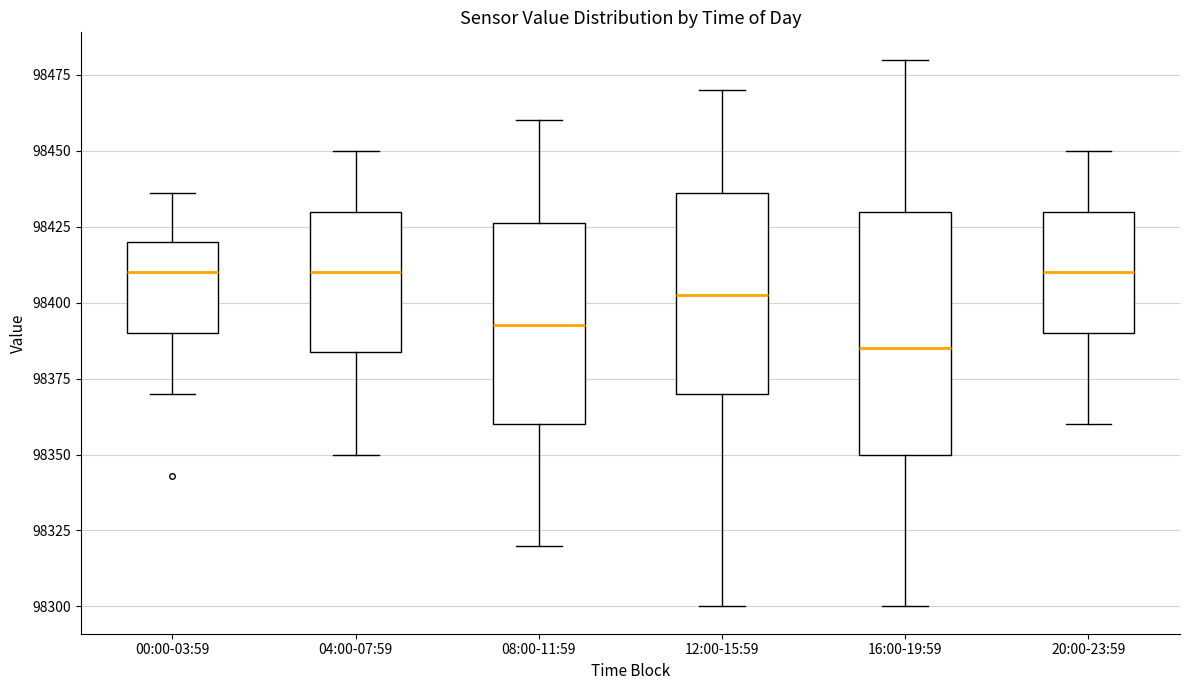

Which box is the tallest, from its lower edge to its upper edge?

16:00-19:59